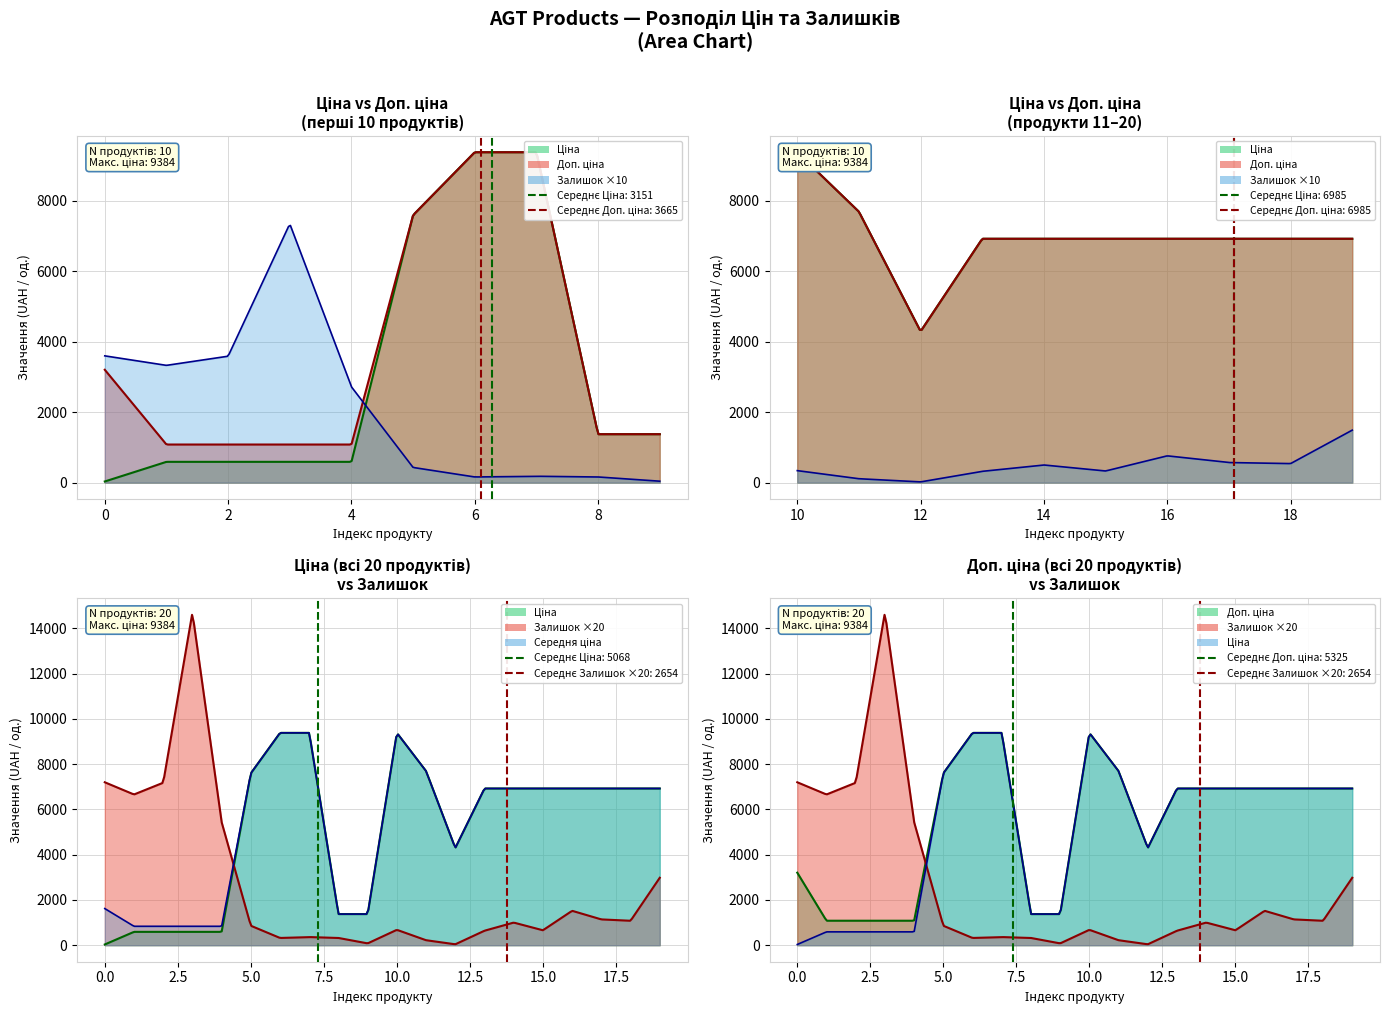

How many interior local peaks does the Залишок series have?

5